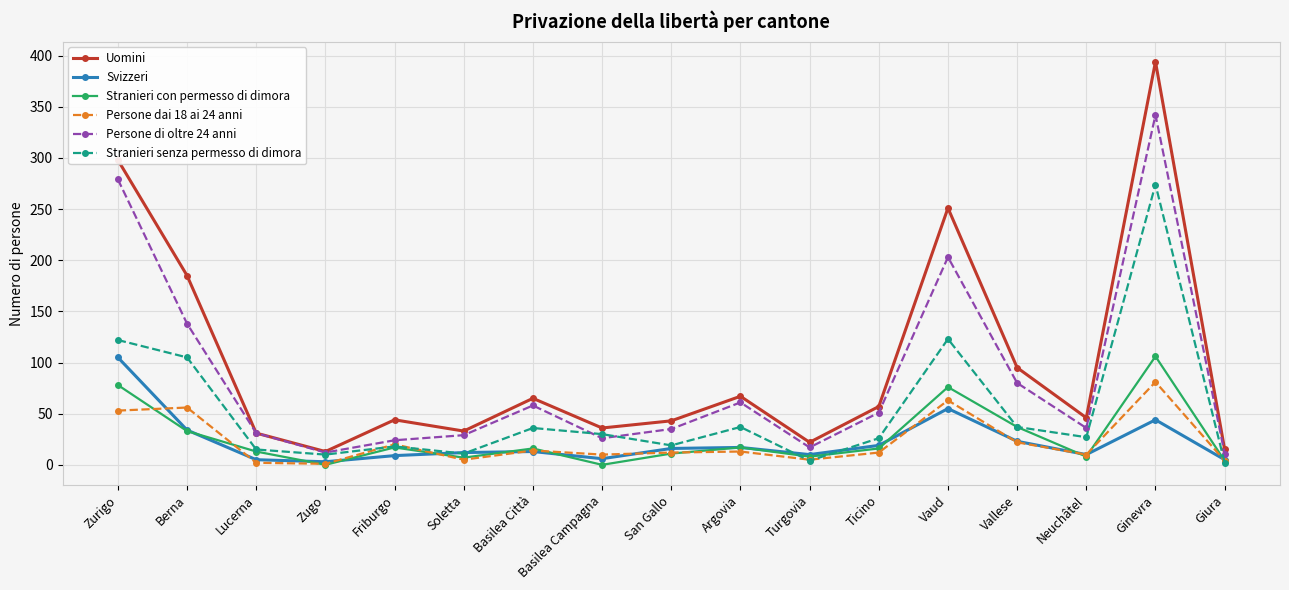

True or false: Uomini and Persone dai 18 ai 24 anni intersect in this chart.

False